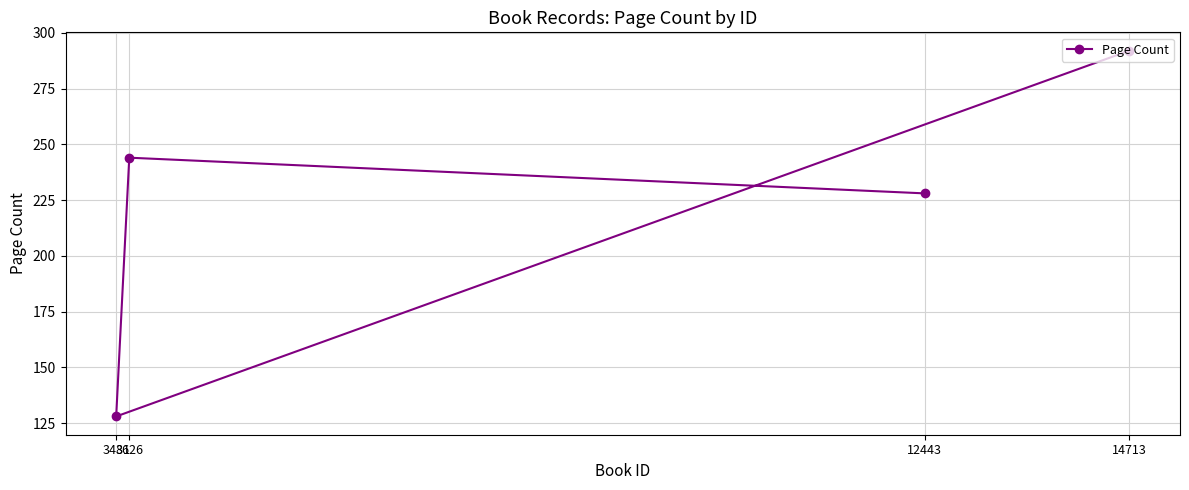

Does the chart have visible grid lines?

Yes